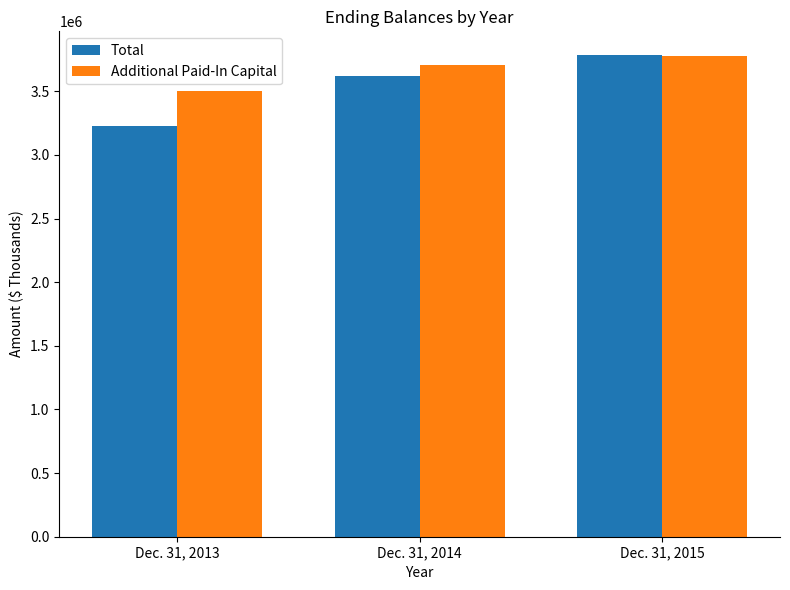

What is the value of the Total bar at the 1st from the left?

3226231